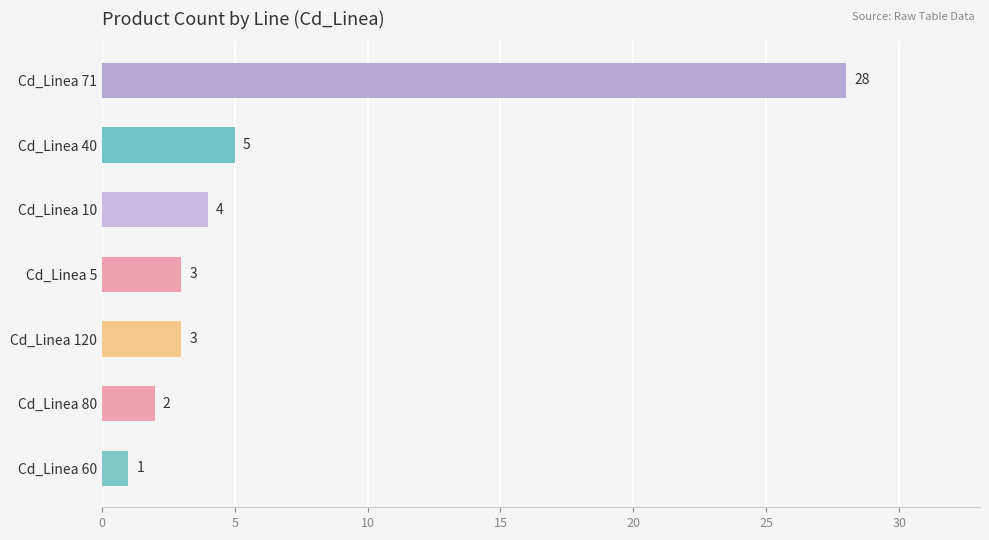

True or false: the data shows 2 at Cd_Linea 60.

False